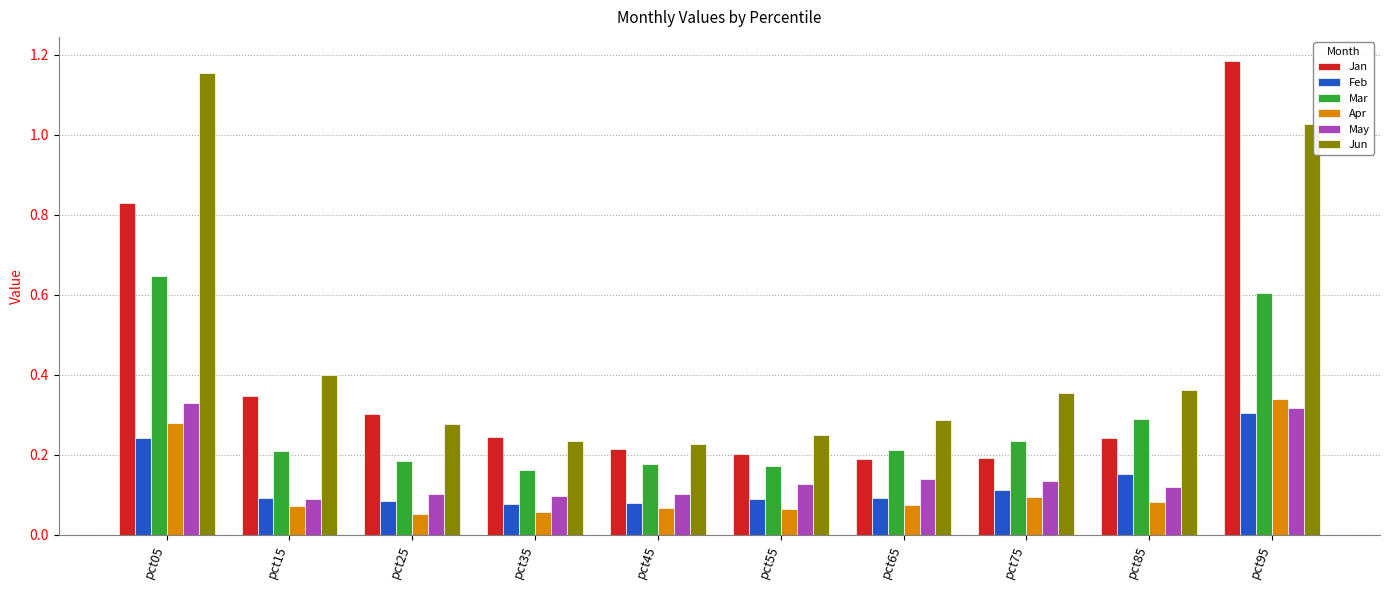

Rank the series by their maximum value, from highest to lowest.

Jan, Jun, Mar, Apr, May, Feb